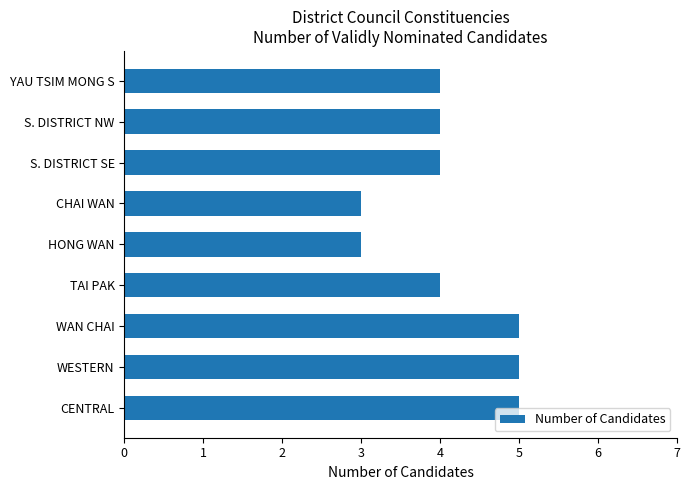

True or false: the data shows 4 at TAI PAK.

True